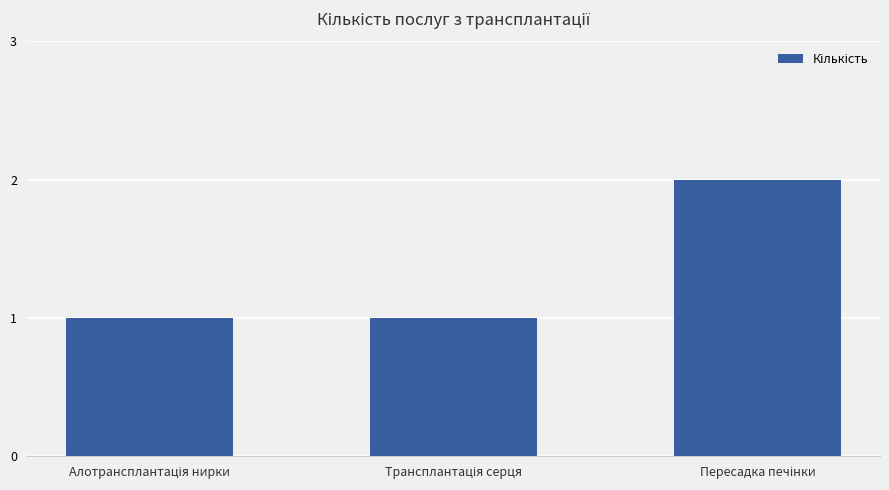

Count the number of categories in the chart.

3